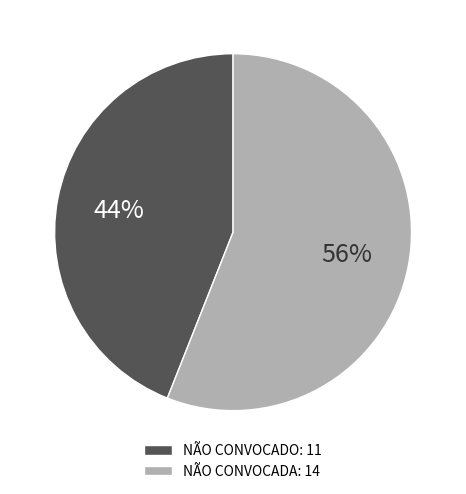

Rank the categories by value from highest to lowest.

NÃO CONVOCADA, NÃO CONVOCADO